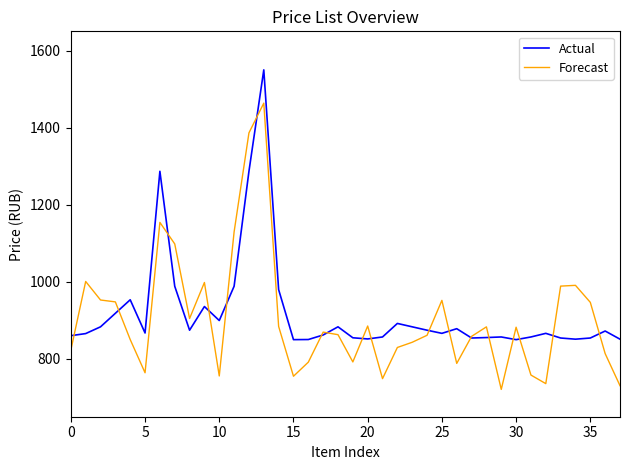

Which series has the widest spread of values?

Forecast